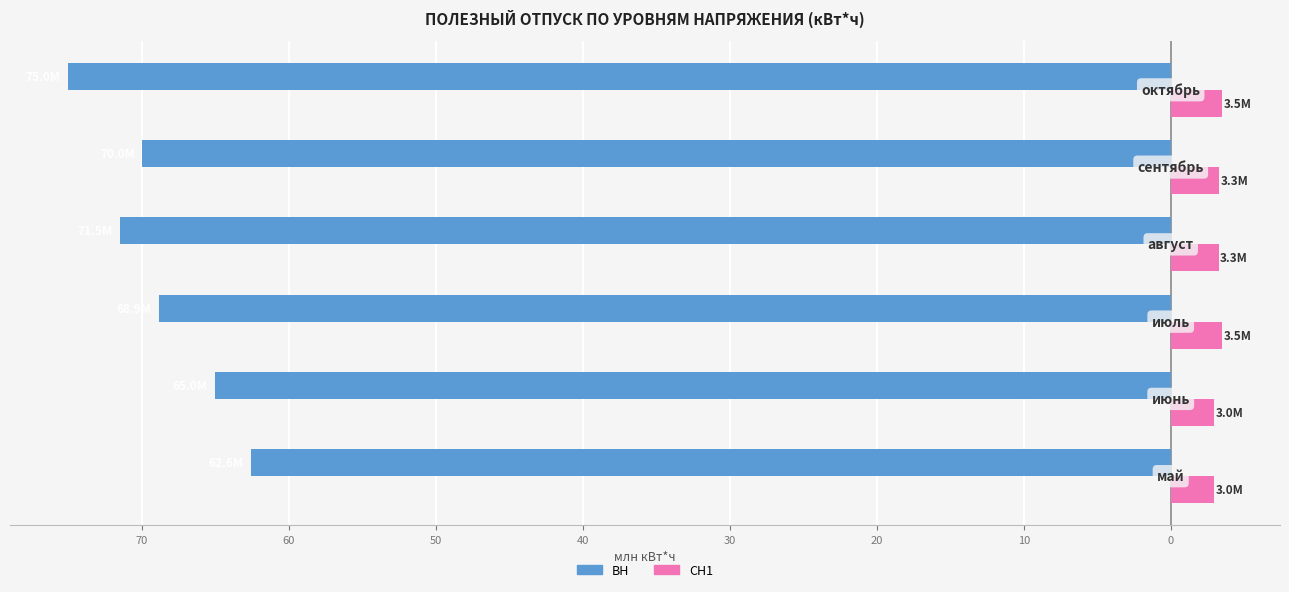

What are all the series names shown in the legend?

ВН, СН1